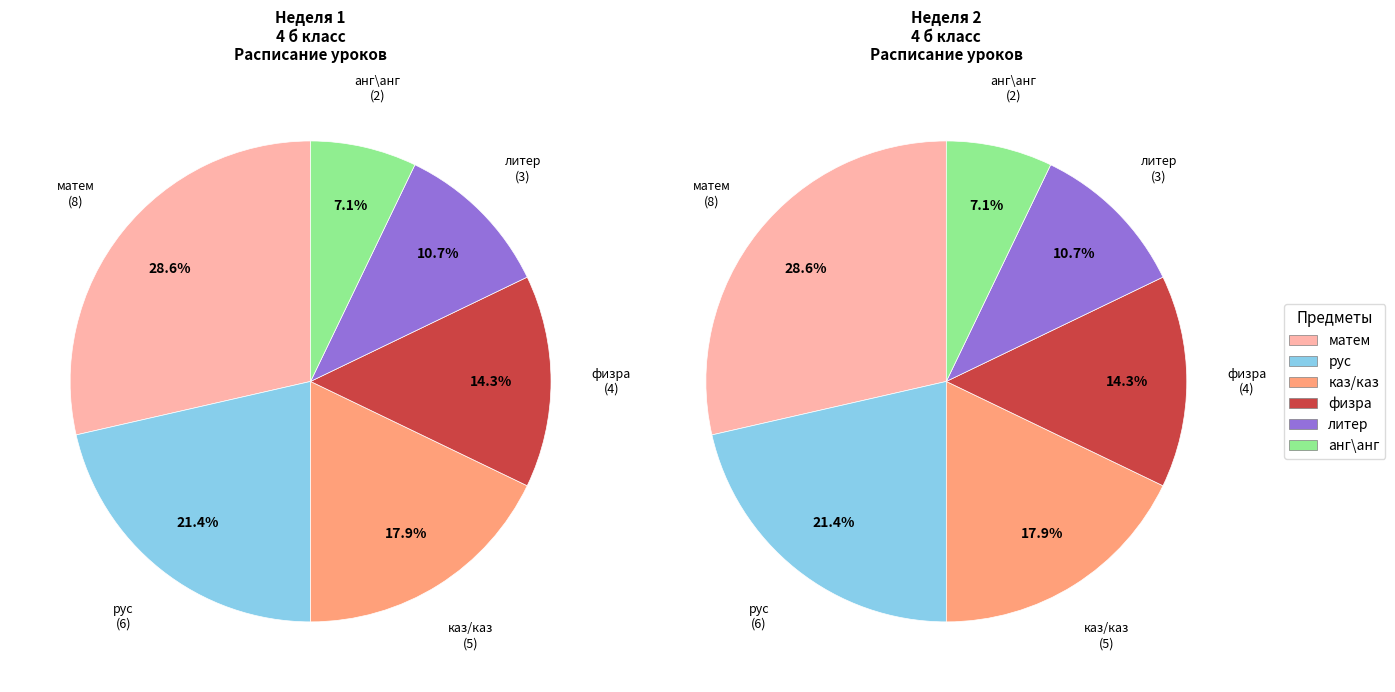

How many segments does this pie chart have?

6